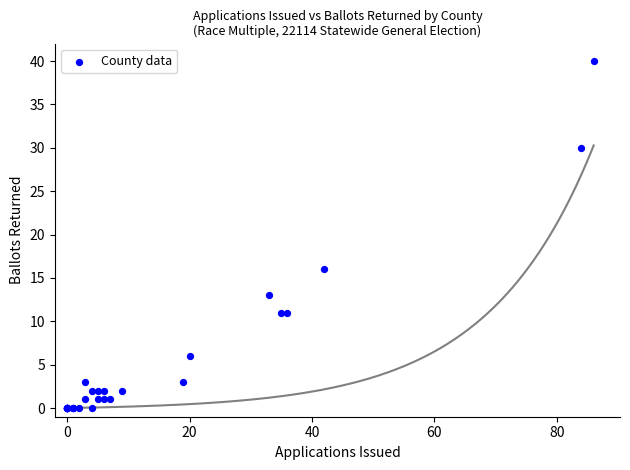

What Y value in the scatter plot is closest to 20?

16